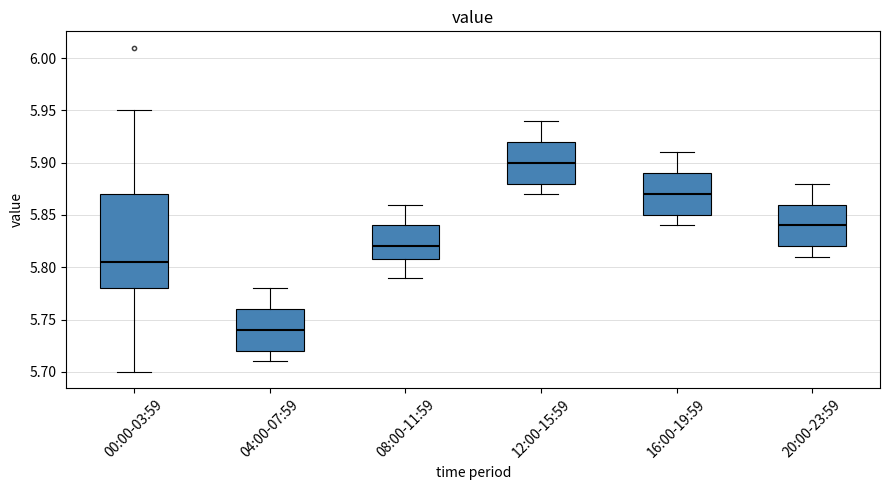

Reading left to right, transcribe this box plot: for each box, give where its median line is, the range the box spans, and where its two whiskers end, as read against the y-axis. The values are not printed on the chart, so give them approximately, as read against the axis.

00:00-03:59: median 5.805, box 5.780 to 5.870, whiskers 5.700 to 5.950
04:00-07:59: median 5.740, box 5.720 to 5.760, whiskers 5.710 to 5.780
08:00-11:59: median 5.820, box 5.810 to 5.840, whiskers 5.790 to 5.860
12:00-15:59: median 5.900, box 5.880 to 5.920, whiskers 5.870 to 5.940
16:00-19:59: median 5.870, box 5.850 to 5.890, whiskers 5.840 to 5.910
20:00-23:59: median 5.840, box 5.820 to 5.860, whiskers 5.810 to 5.880